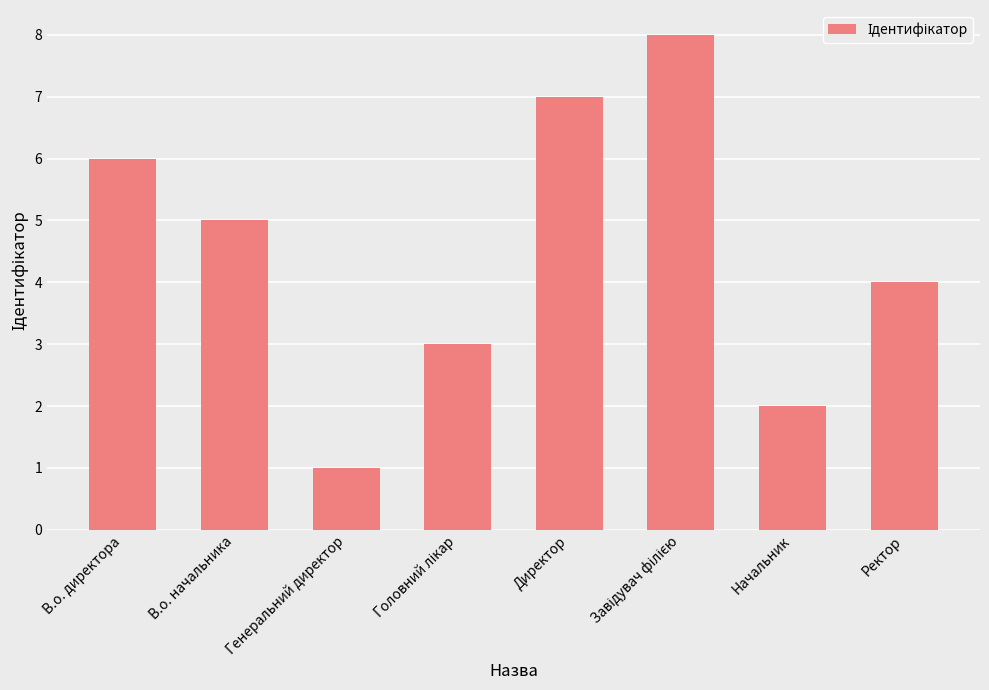

Reading right to left, extract all data points from this chart.

4	2	8	7	3	1	5	6